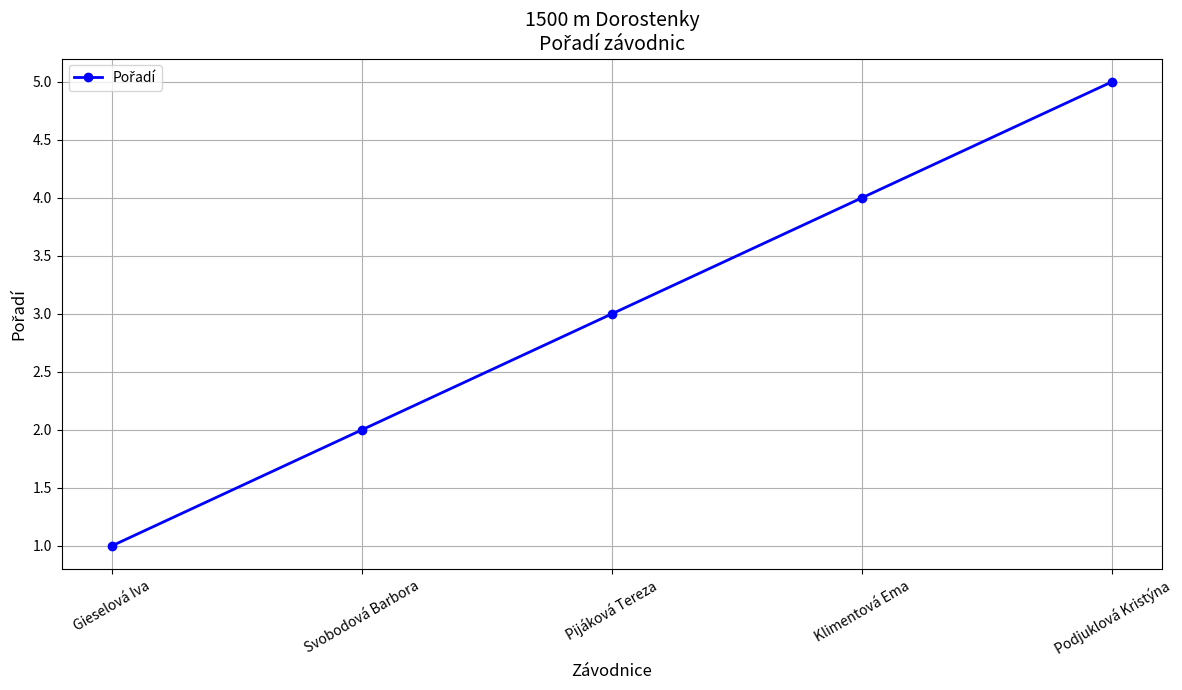

How many lines are shown in the chart?

1